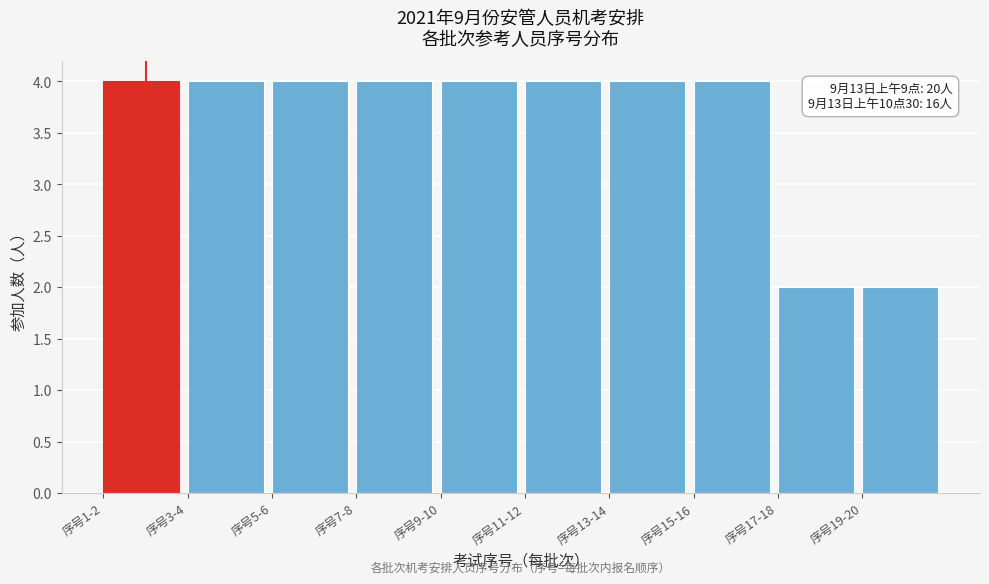

Reading left to right, transcribe all the data shown in this chart.

序号1-2=4	序号3-4=4	序号5-6=4	序号7-8=4	序号9-10=4	序号11-12=4	序号13-14=4	序号15-16=4	序号17-18=2	序号19-20=2